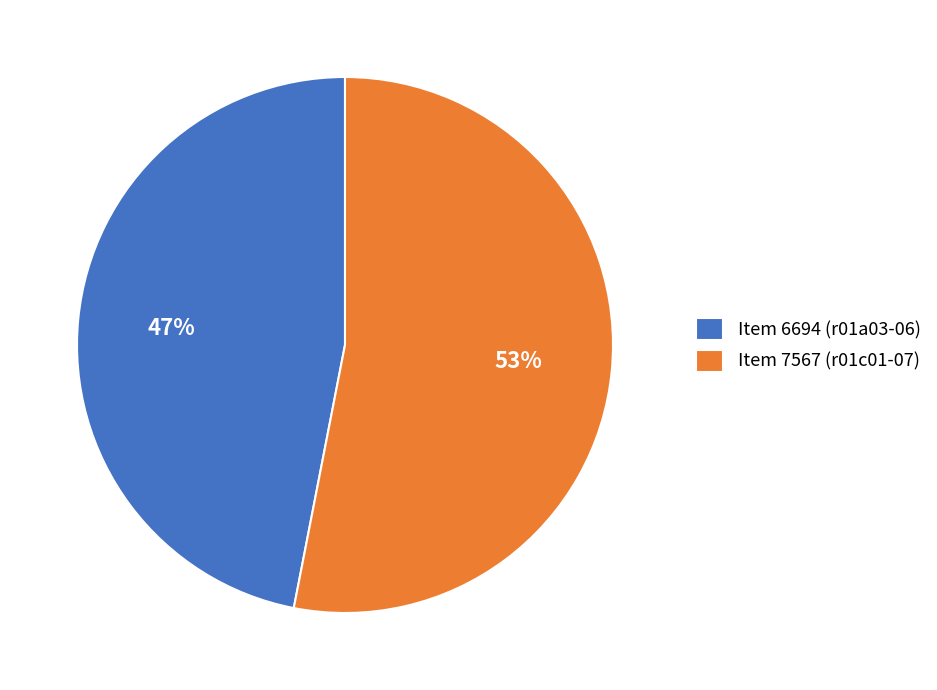

What is the smallest slice in the pie chart?

Item 6694 (r01a03-06)